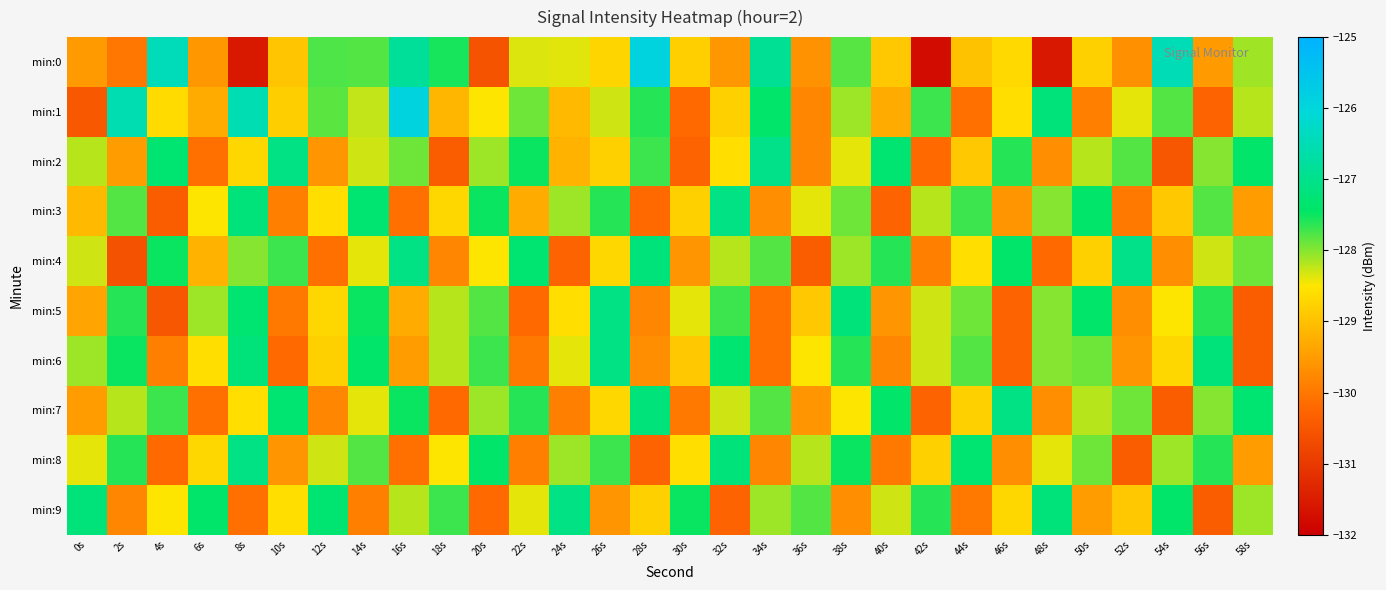

At 32s, list the series in order from smallest to largest.

min:9, min:0, min:1, min:2, min:7, min:4, min:5, min:6, min:8, min:3